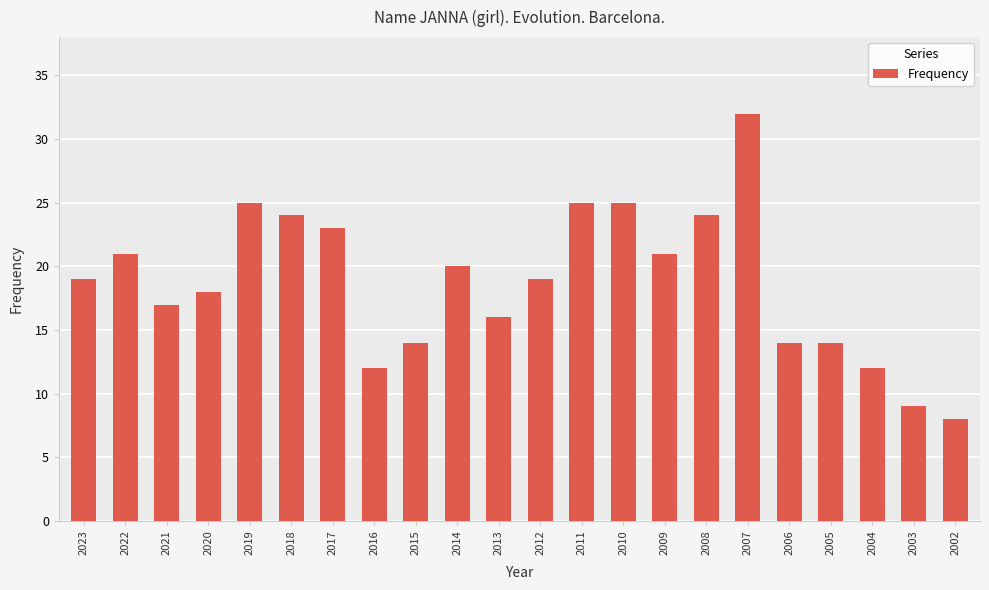

Reading left to right, what are all the values shown in this chart?

19	21	17	18	25	24	23	12	14	20	16	19	25	25	21	24	32	14	14	12	9	8